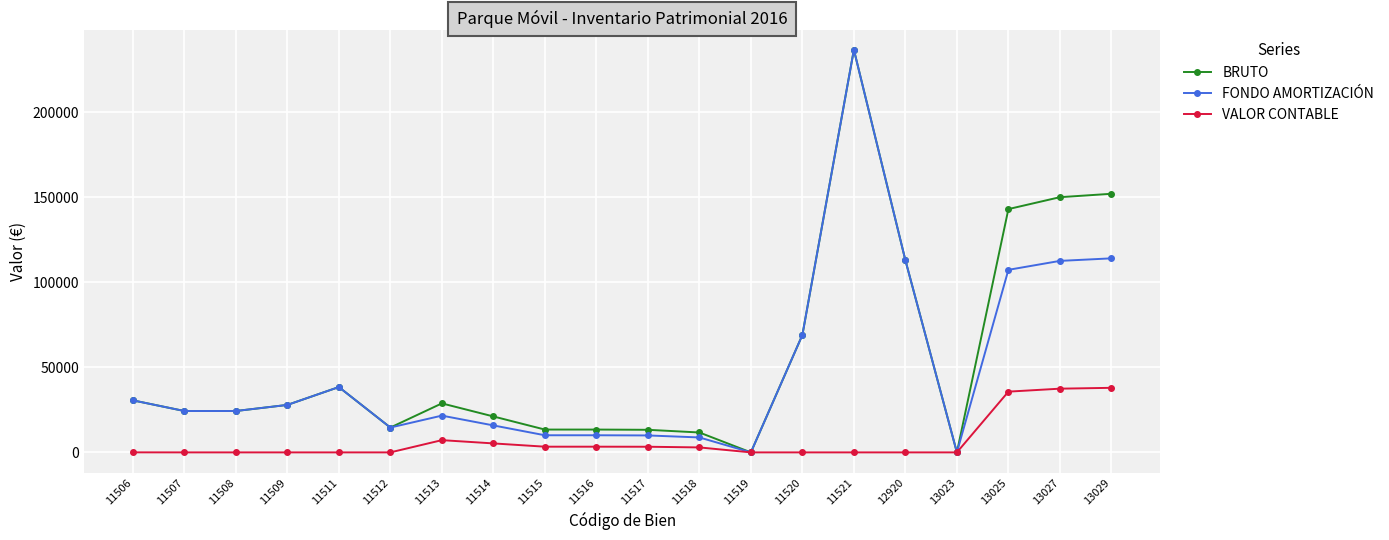

What is the value of the FONDO AMORTIZACIÓN point at the 8th from the left?

15851.0